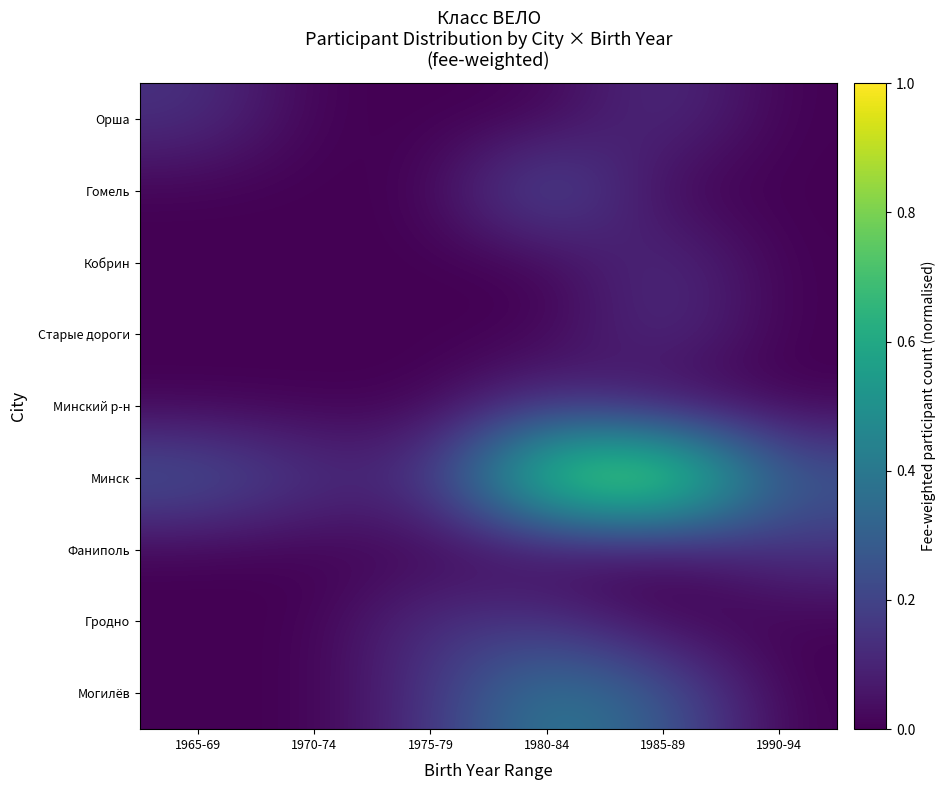

At which category does the chart reach its peak across all series?

1985-89